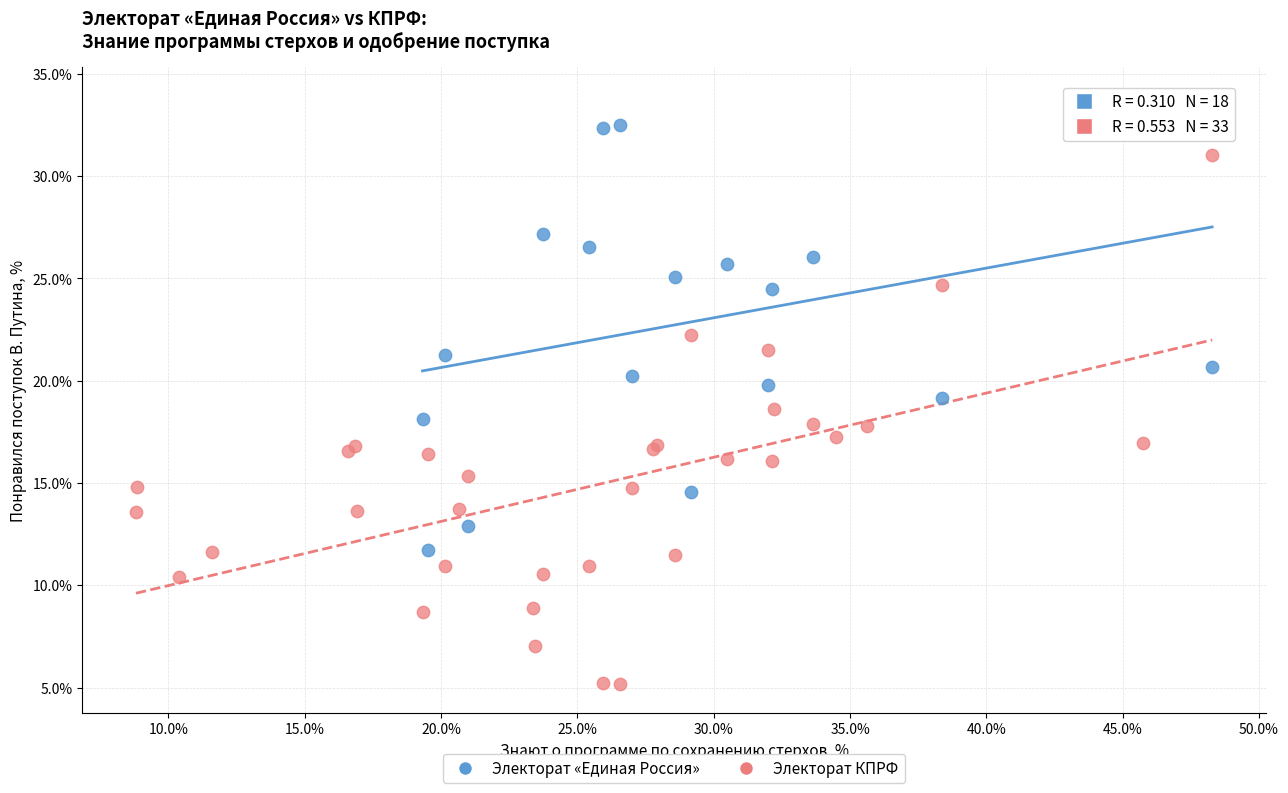

Which series has the largest Y range (max minus min)?

Электорат КПРФ